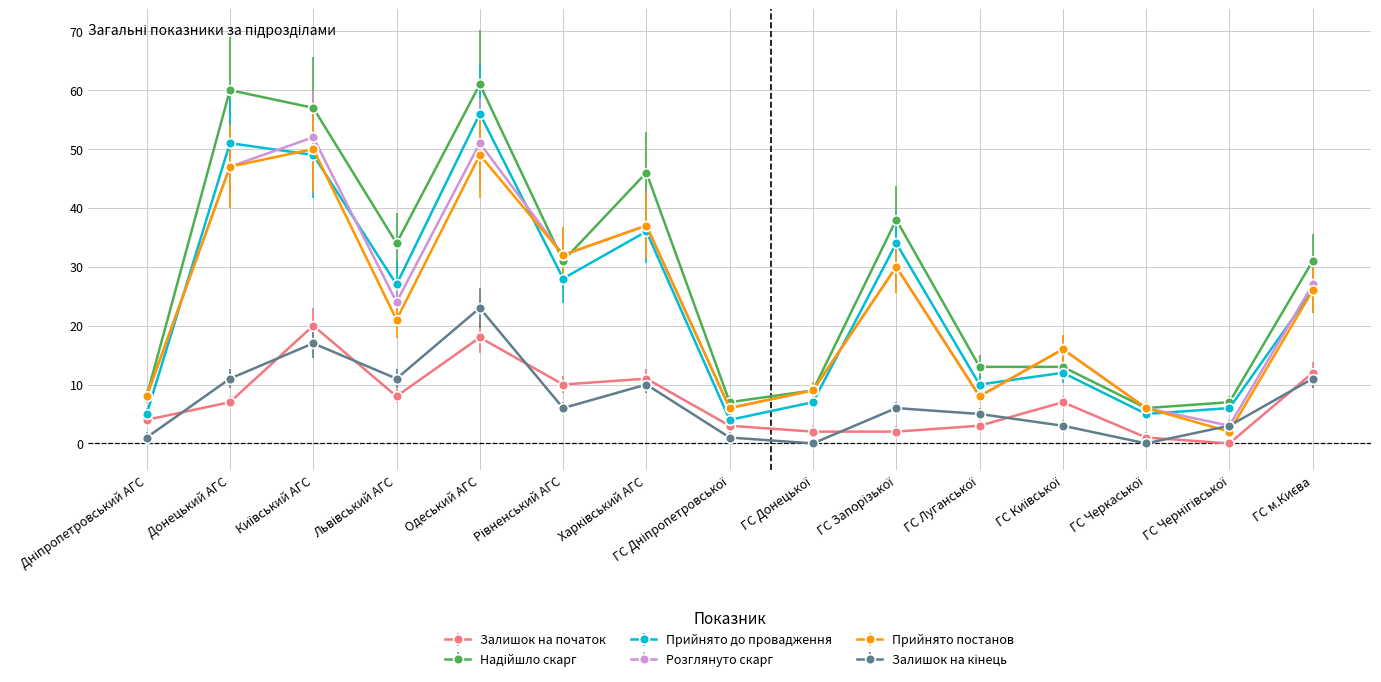

At which category is the sum across all series the highest?

Одеський АГС